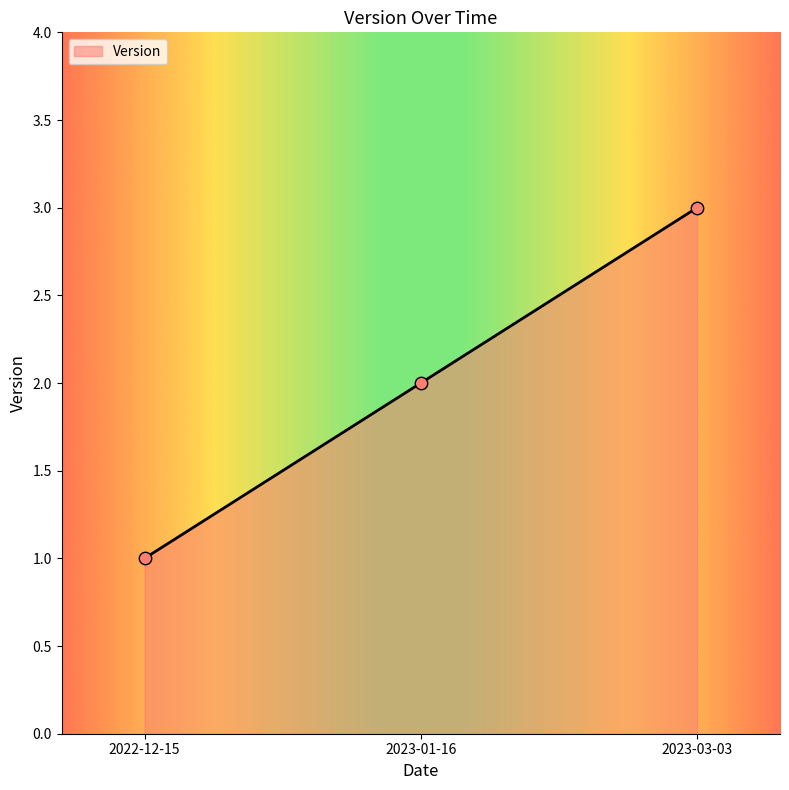

Approximately how many times larger is the value at 2023-03-03 compared to 2022-12-15?

3.0